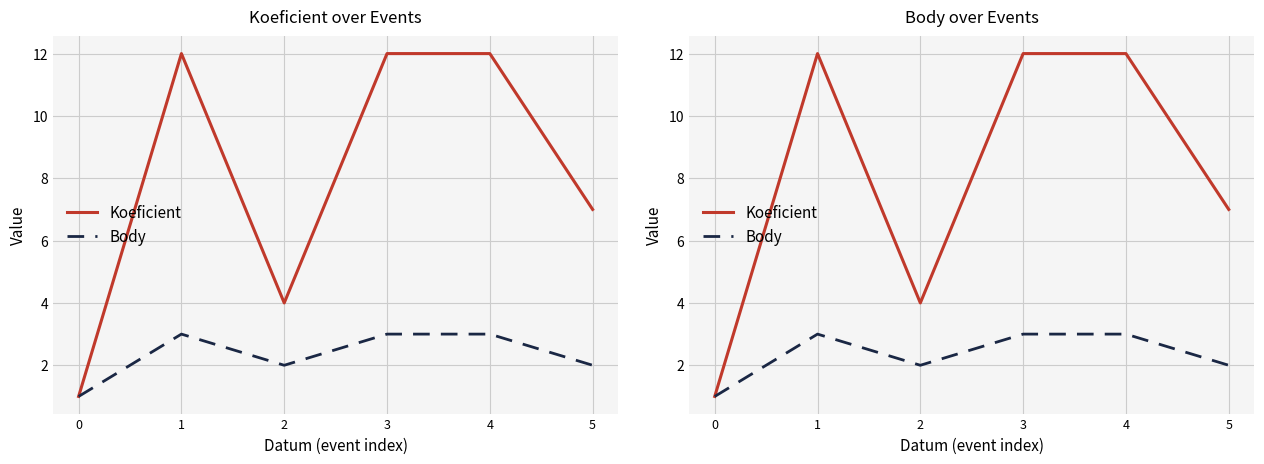

What is the lowest value of the Body series?

1